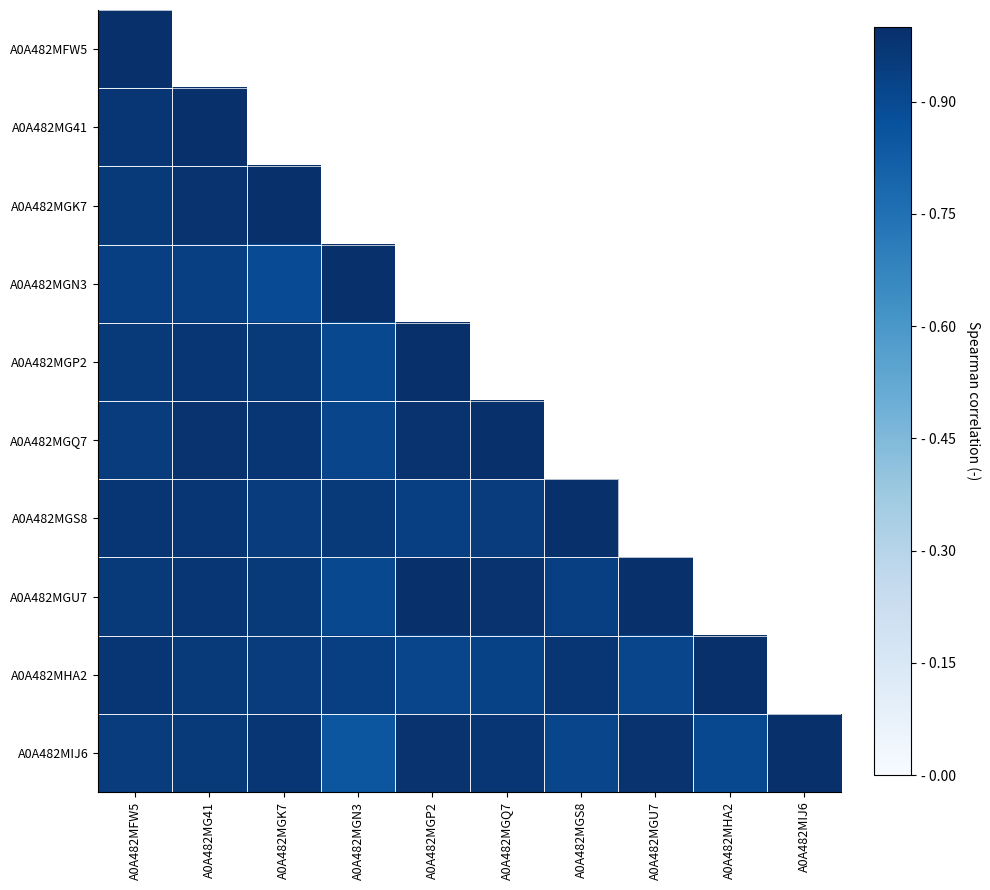

Is the value of A0A482MG41 at A0A482MG41 greater than the value of A0A482MGK7 at A0A482MG41?

Yes